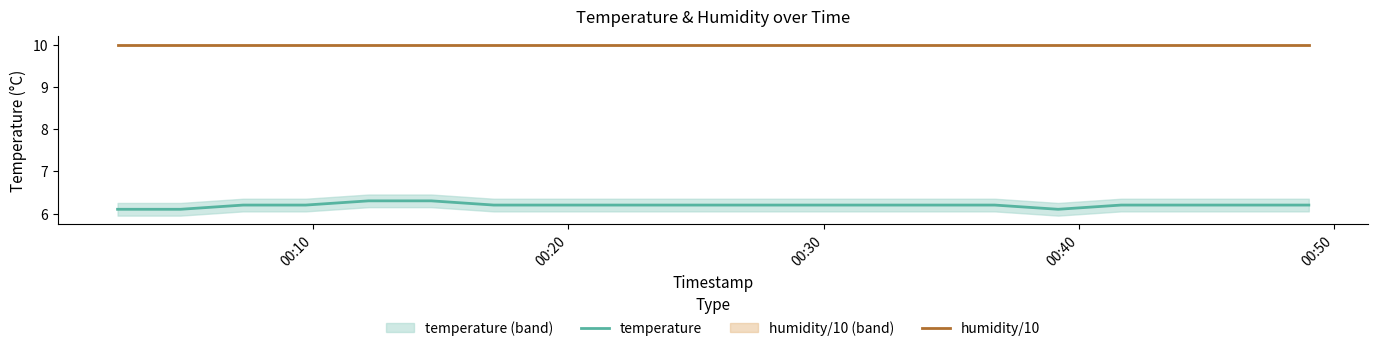

True or false: temperature and humidity/10 cross at least once.

False